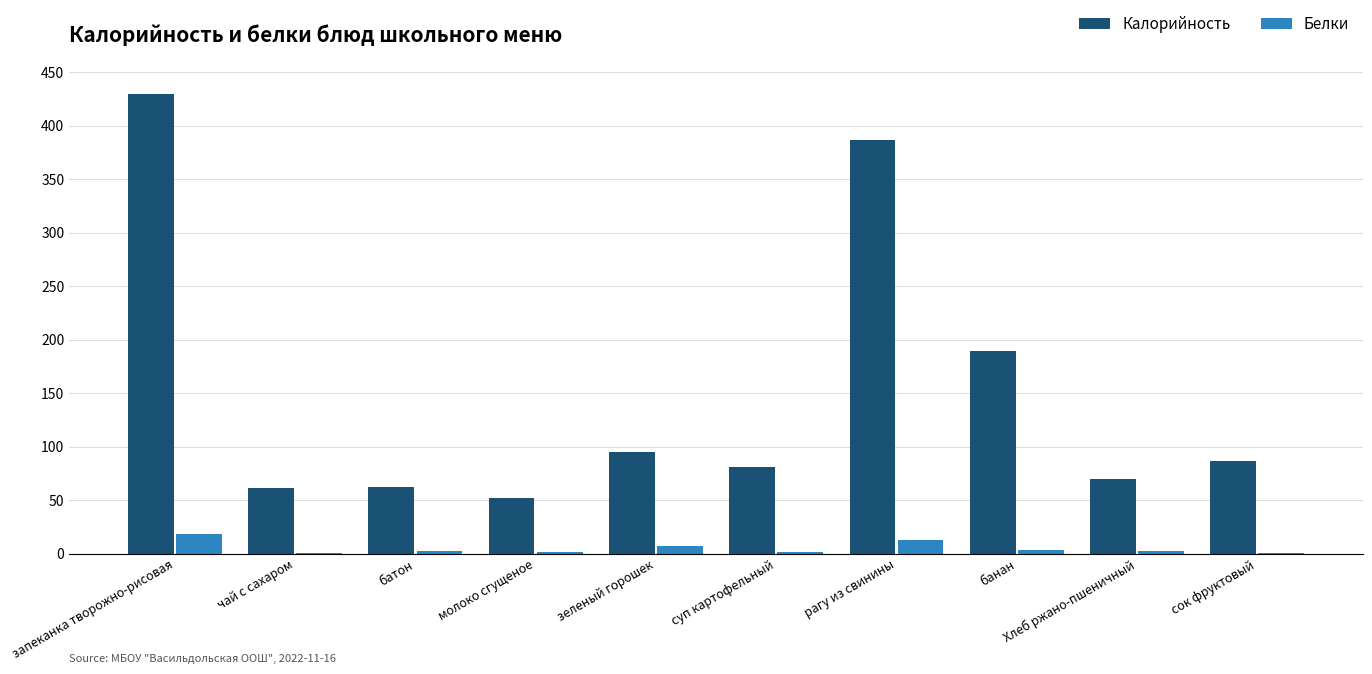

True or false: Белки has a value of 0.5 at сок фруктовый.

True